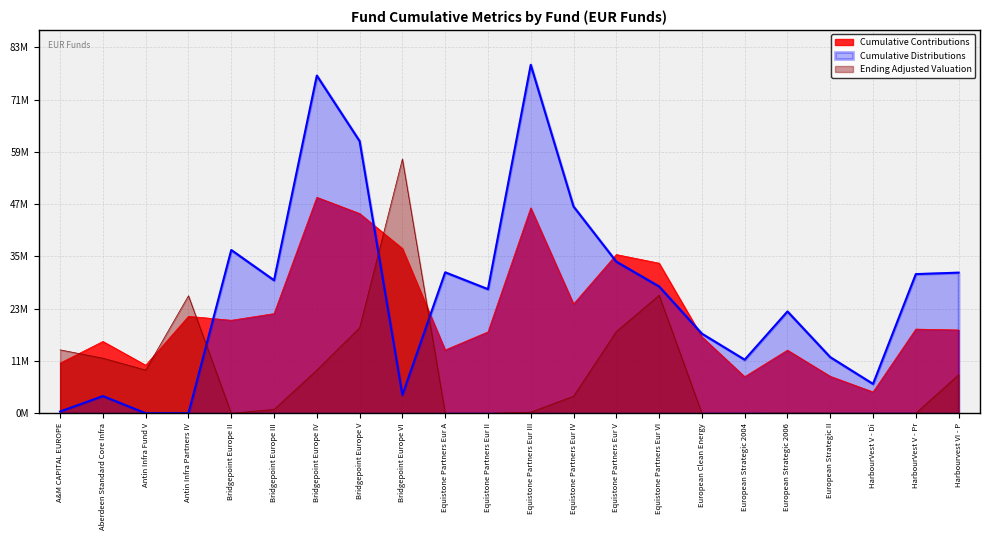

At how many categories does at least one series exceed 37182848?

6